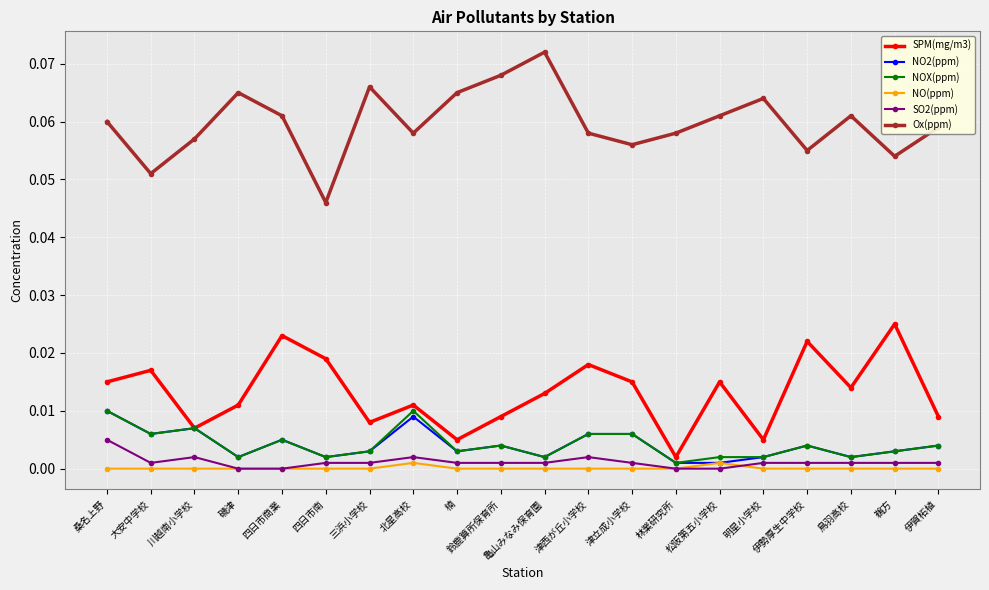

The value of NO2(ppm) at 四日市商業 is 0.0. True or false?

True